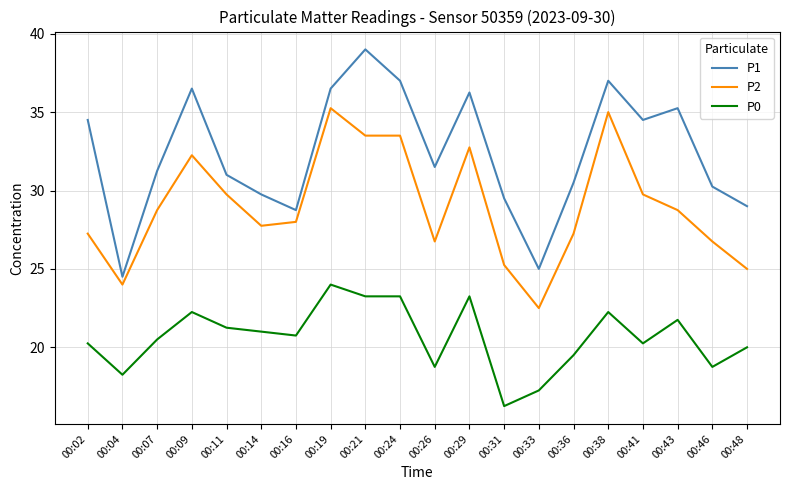

List the series in order of their peak value, highest first.

P1, P2, P0